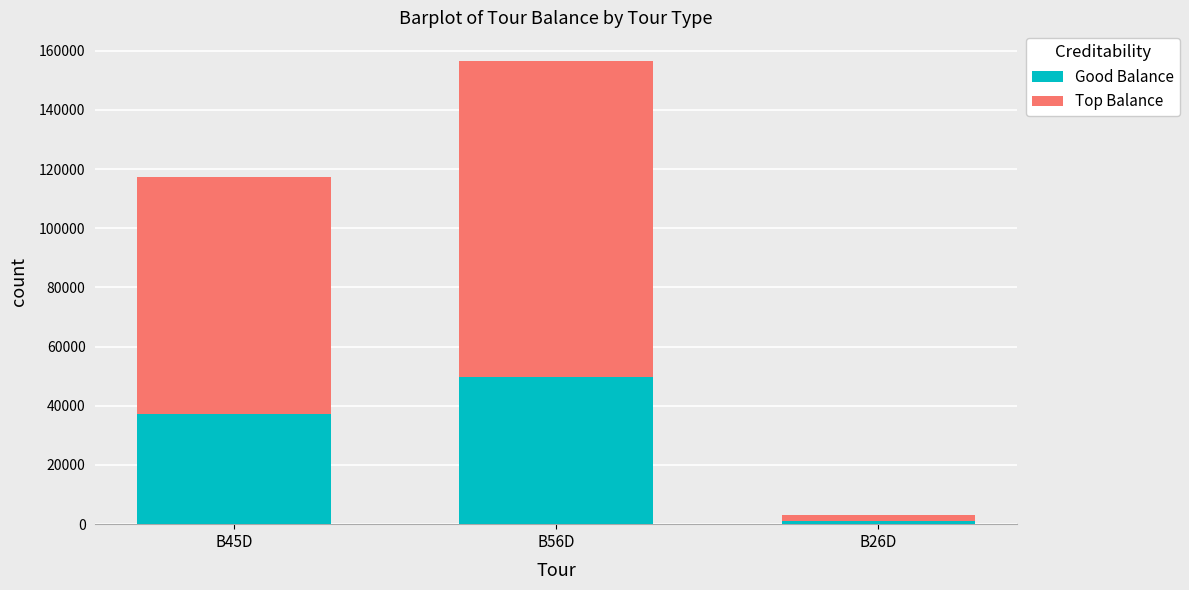

At which label does Good Balance reach its peak?

B56D